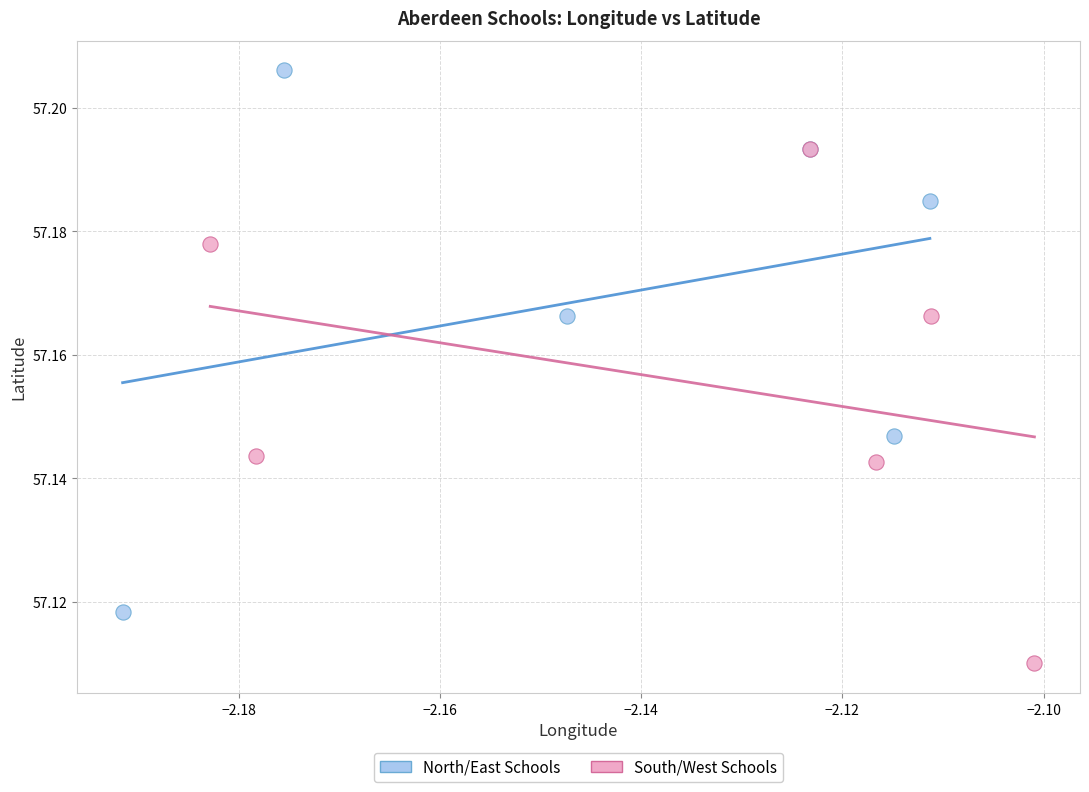

What are all the series names shown in the legend?

North/East Schools, South/West Schools